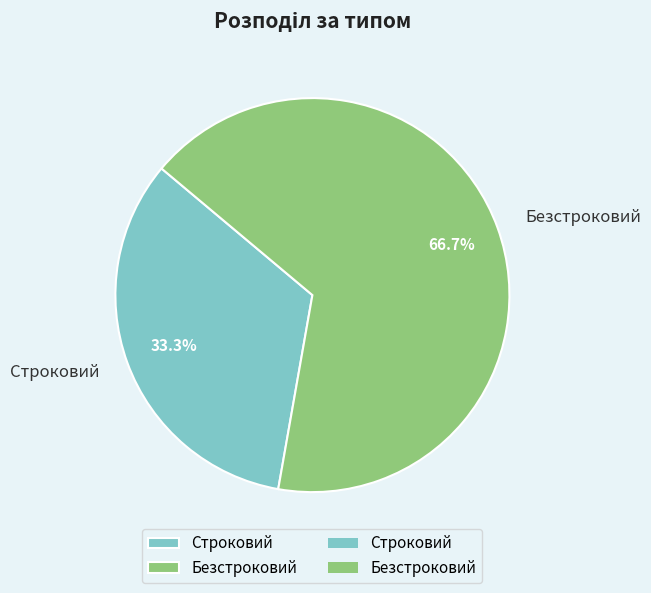

To the nearest percent, what portion does Строковий represent?

33%